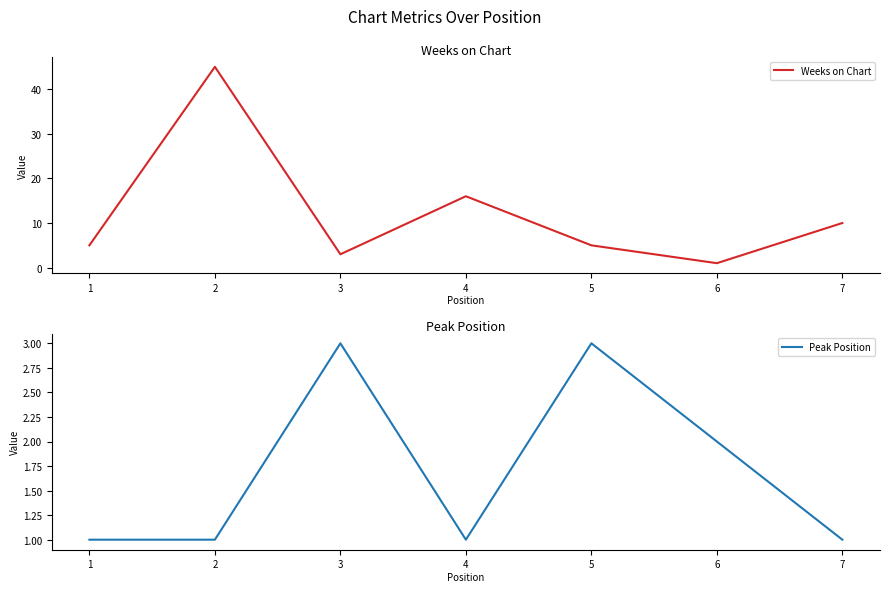

What is the highest value of the Peak Position series?

3